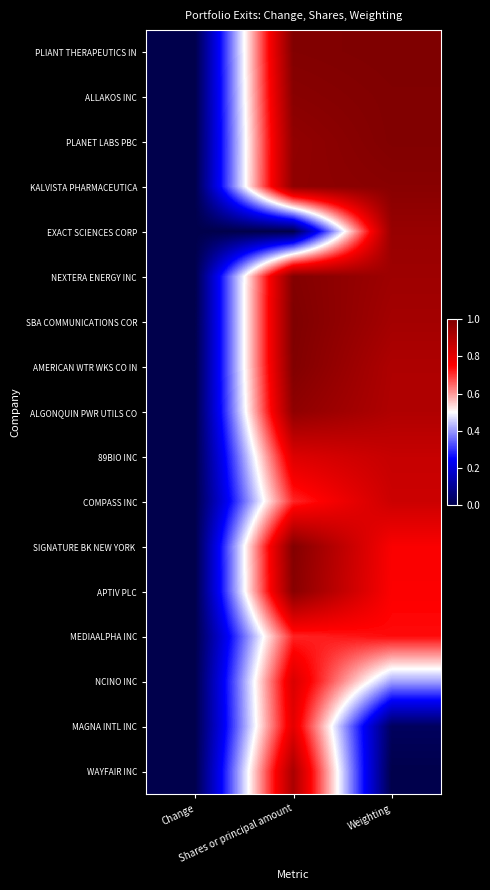

Which has a higher value, Weighting or Change?

Weighting